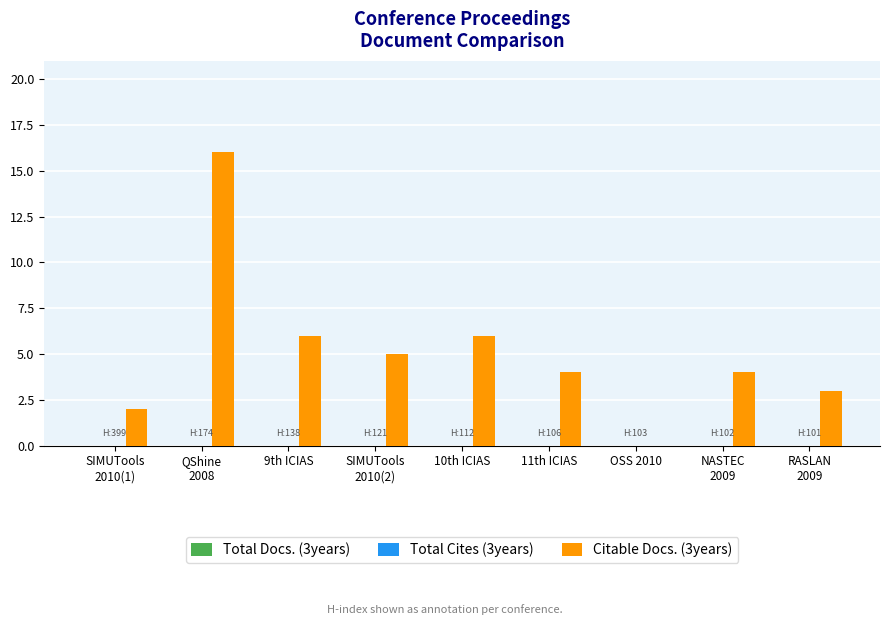

Is it true that the value at 9th ICIAS is 10?

False